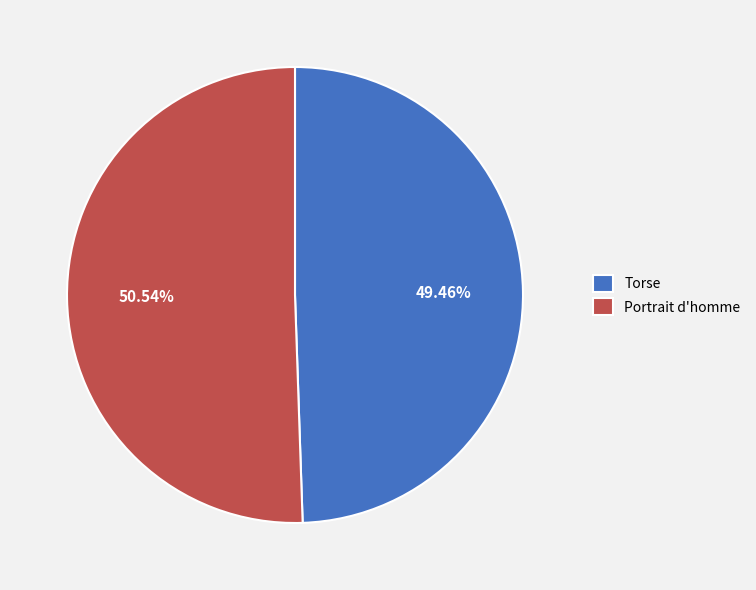

To the nearest percent, what percentage of the pie is Portrait d'homme?

51%